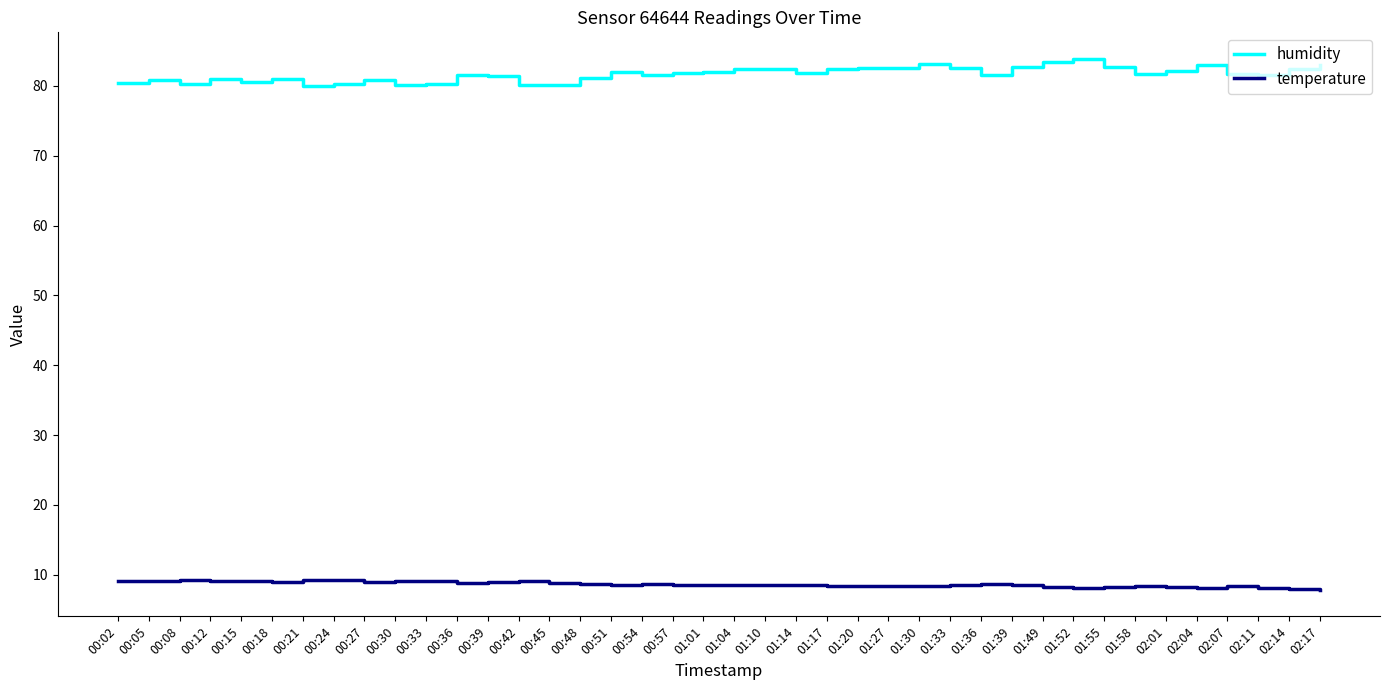

What is the sum of all temperature values?

344.8